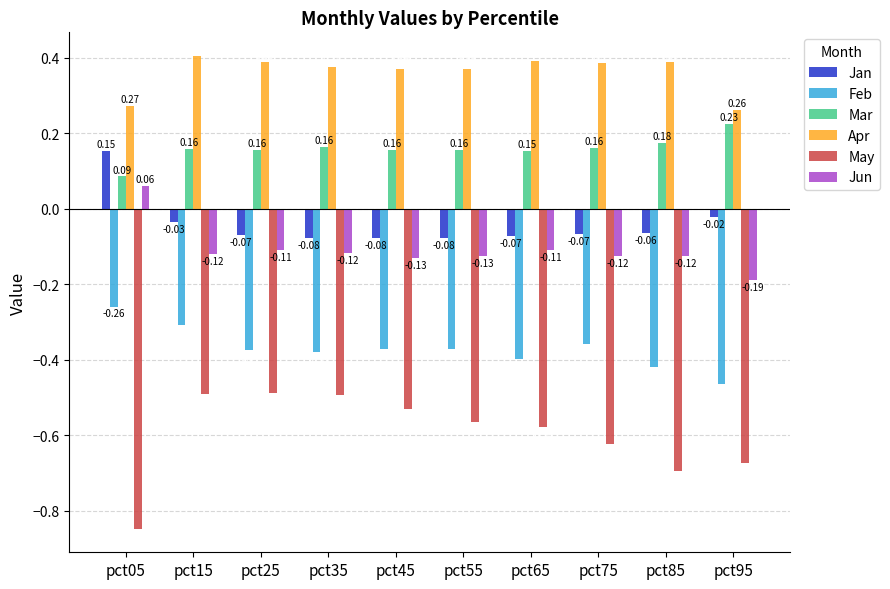

What is the sum of all Jun values?

-1.1